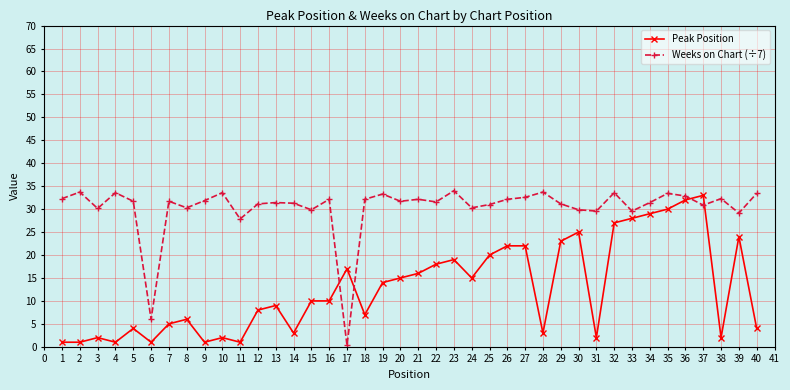

What is the difference between the second highest and minimum values in the Peak Position series?

31.0